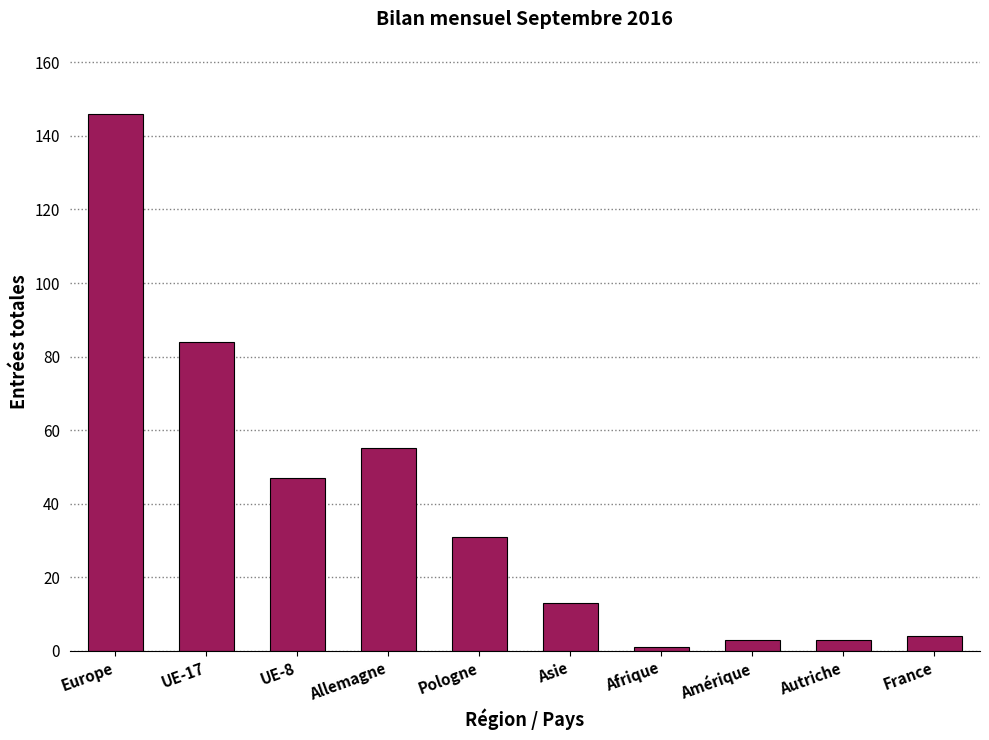

Are the bars grouped side by side (vs. stacked)?

No